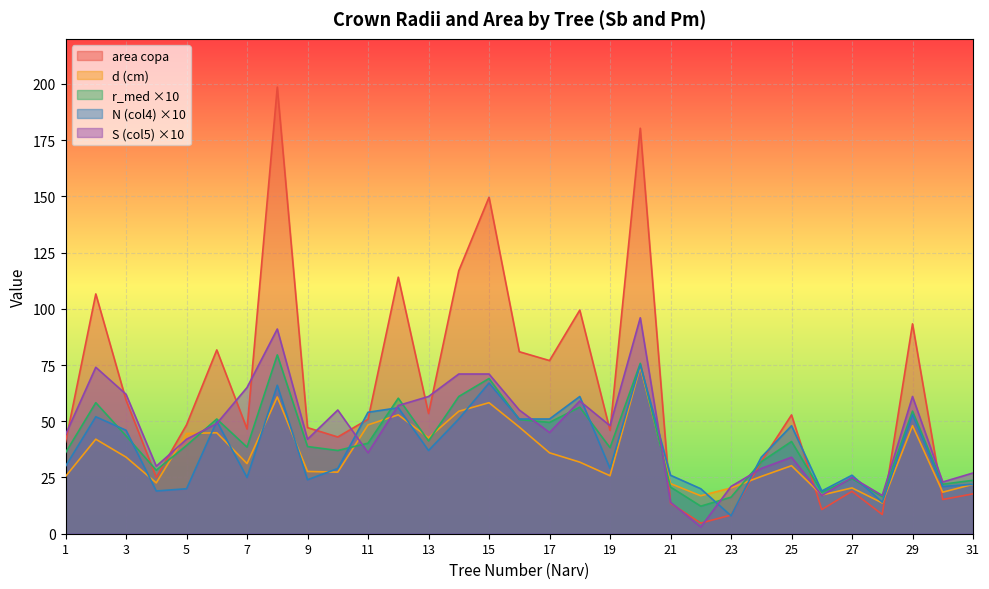

Is it true that d (cm) equals 74.2 at 20?

True